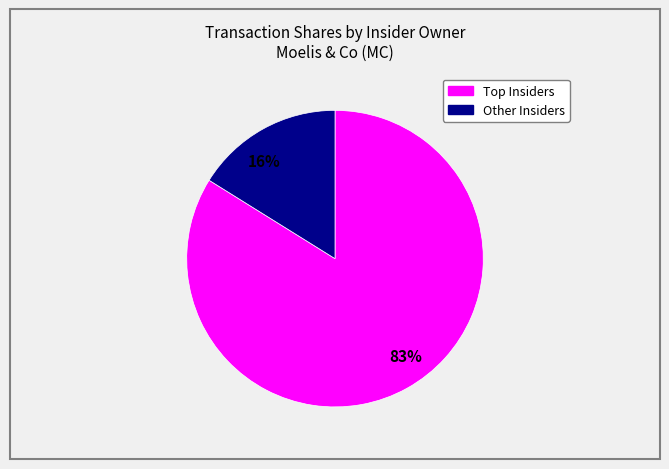

Is it true that 1618434 is 0% of the pie?

True